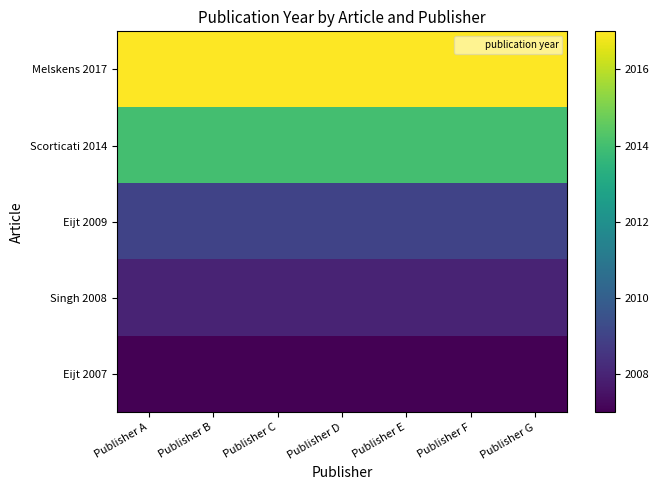

What is the maximum value shown in the chart?

2017